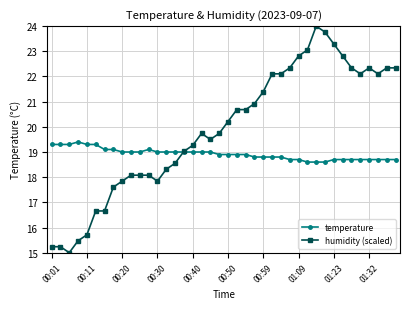

Which series ends up on top after the final intersection of humidity (scaled) and temperature?

humidity (scaled)